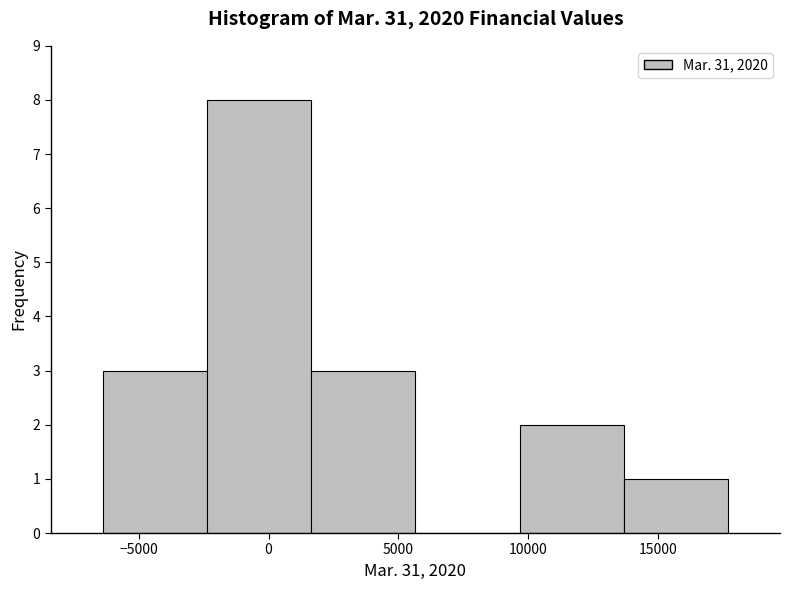

What is the height of the bar covering -6500 to -2500 on the x-axis? Neither the bar edges nor the heights are printed on the chart, so give them approximately, as read against the axes.

3